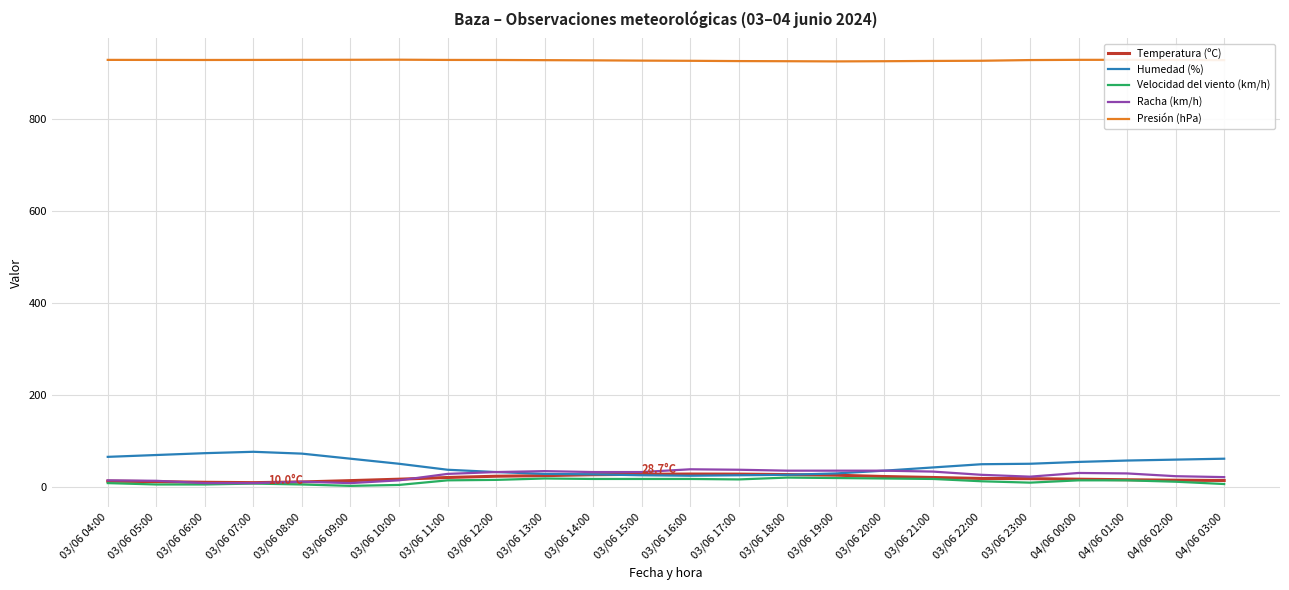

What are all the series names shown in the legend?

Temperatura (ºC), Humedad (%), Velocidad del viento (km/h), Racha (km/h), Presión (hPa)